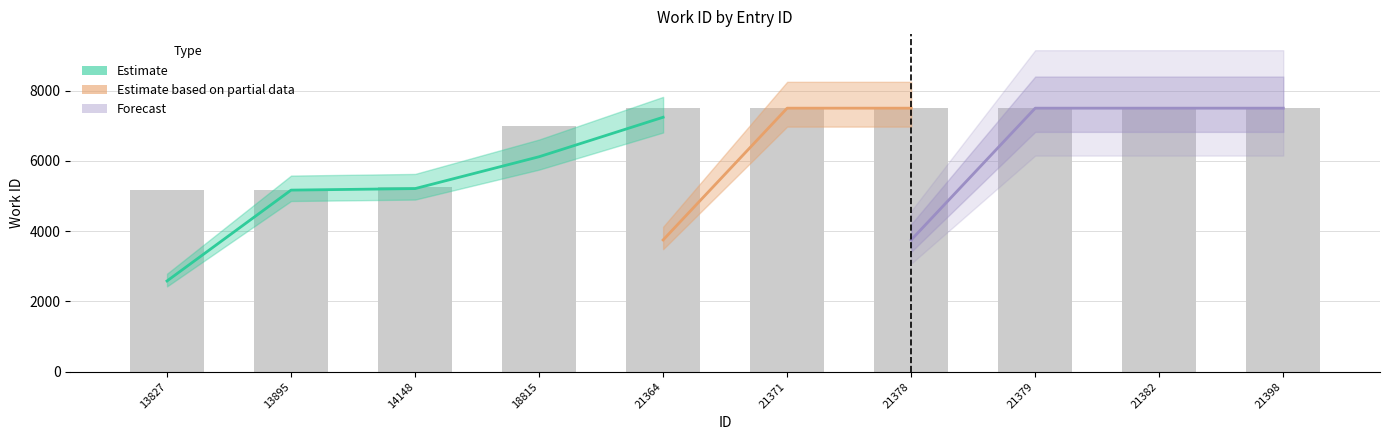

Which label corresponds to the smallest value in the chart?

13827